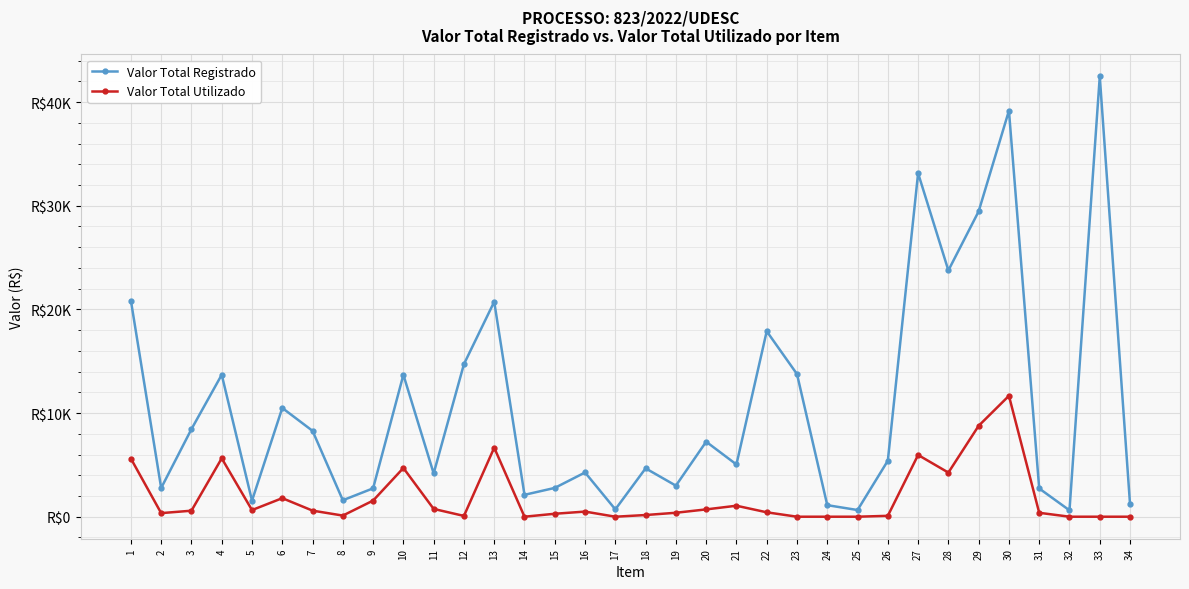

Is this an area chart (filled region under the line)?

No